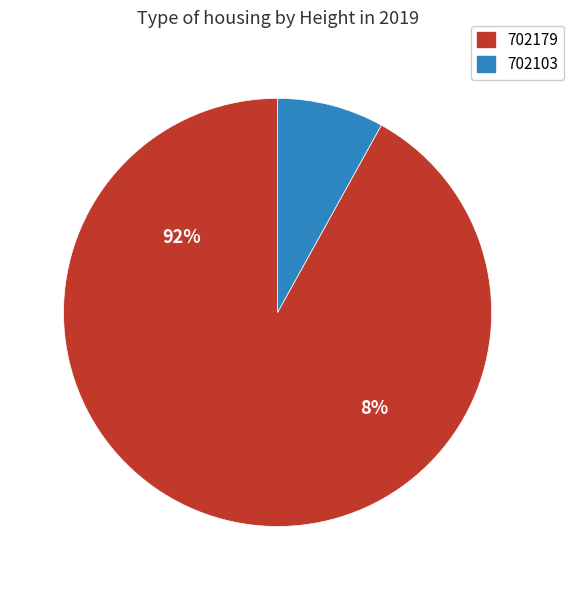

To the nearest percent, what is the difference between the largest and smallest slice percentages?

84%